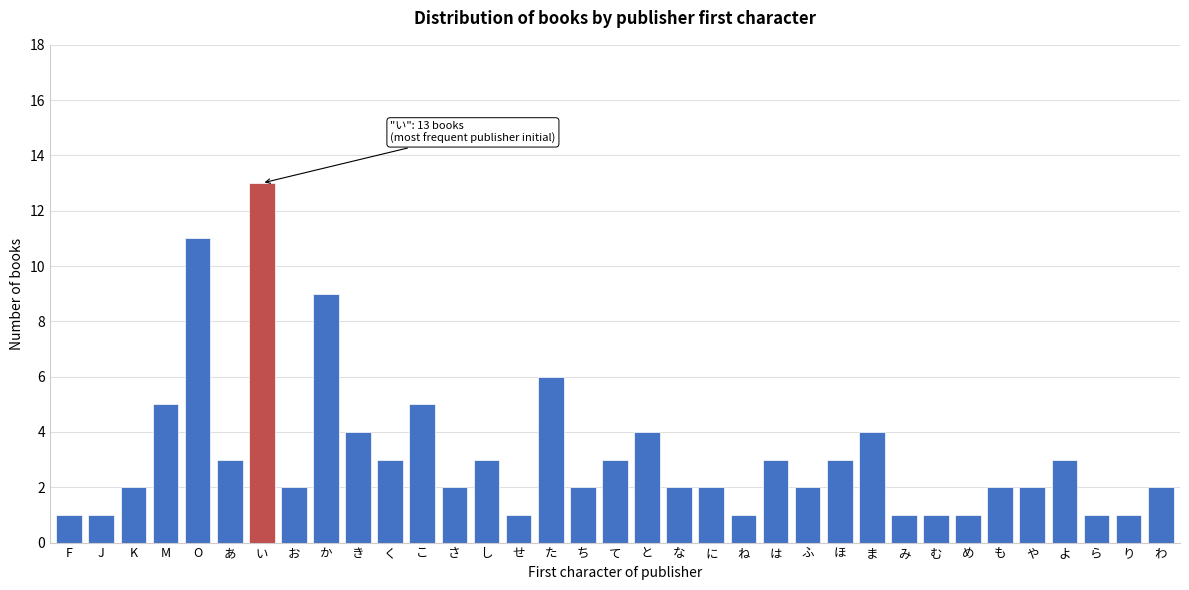

What is the greatest value displayed?

13